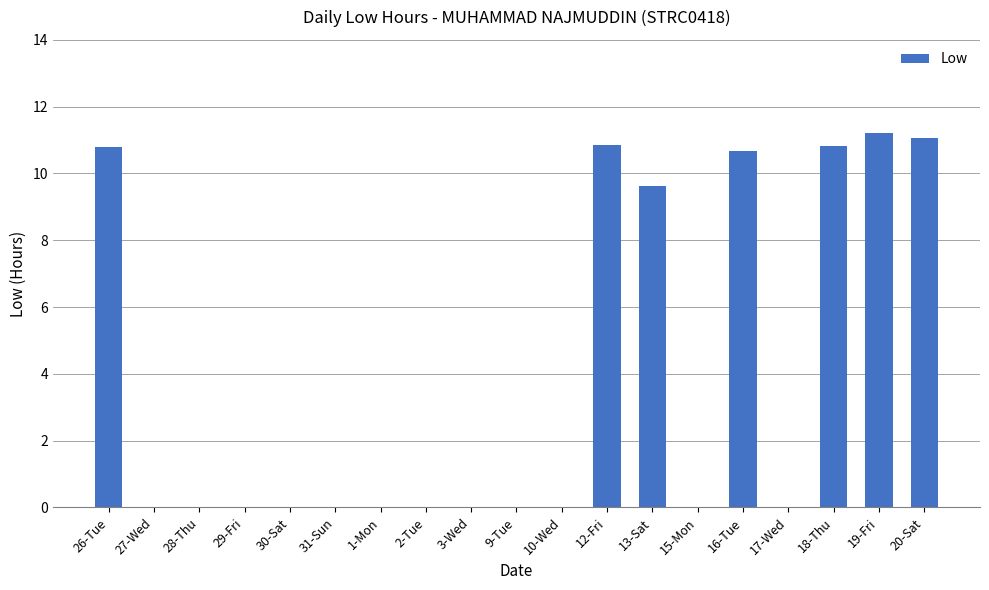

What is the change in value from 9-Tue to 16-Tue?

+10.7